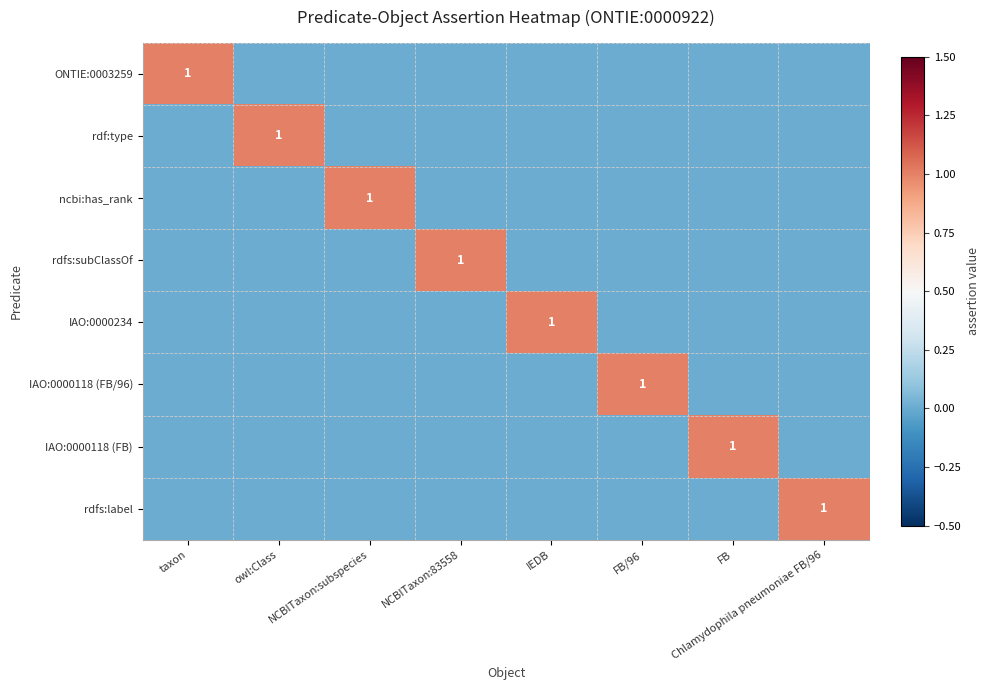

Which series has the largest range (max minus min)?

ONTIE:0003259